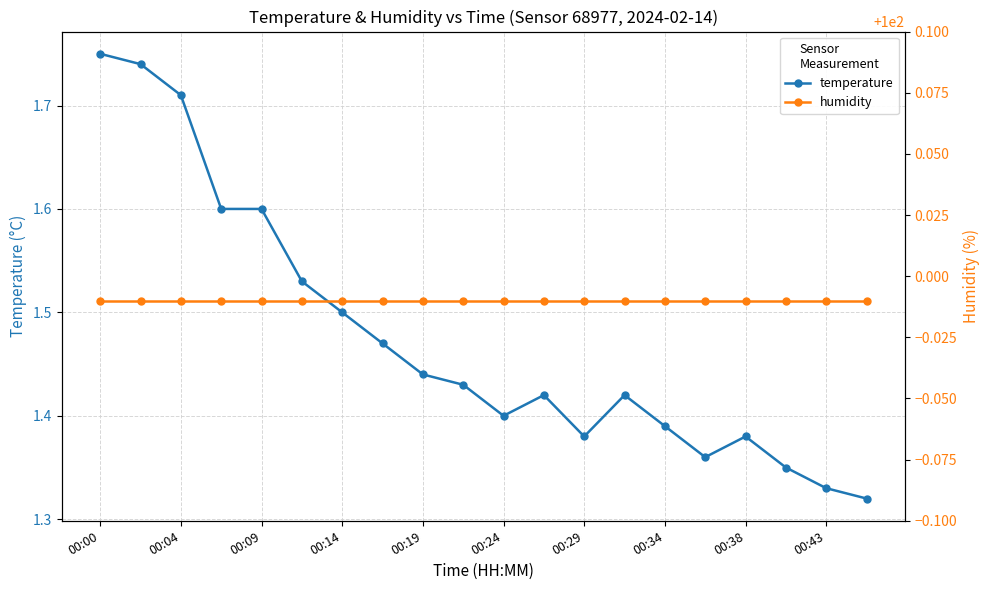

At which label does temperature reach its peak?

00:00